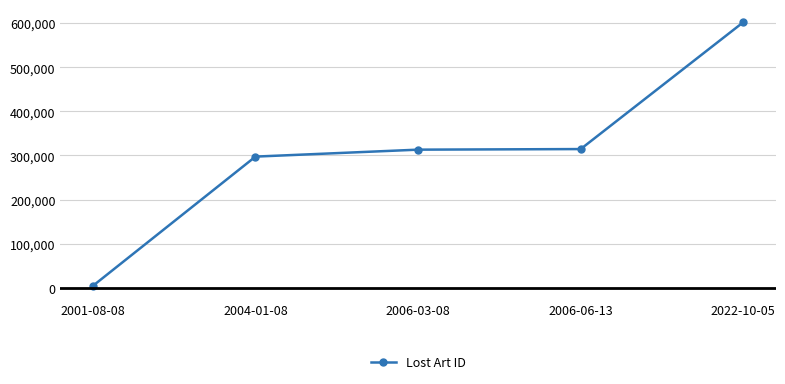

How many lines are shown in the chart?

1